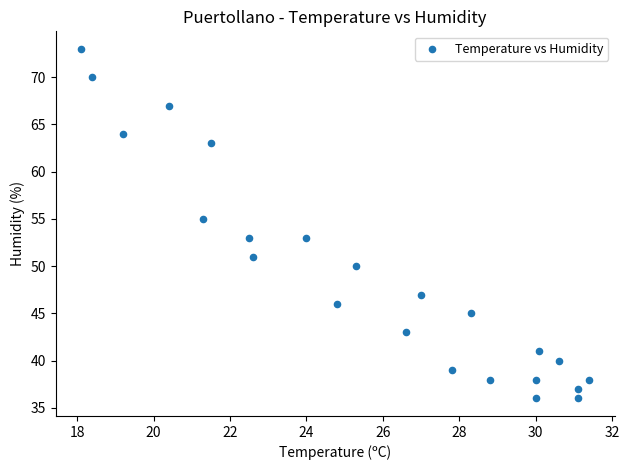

How many data points are displayed?

23